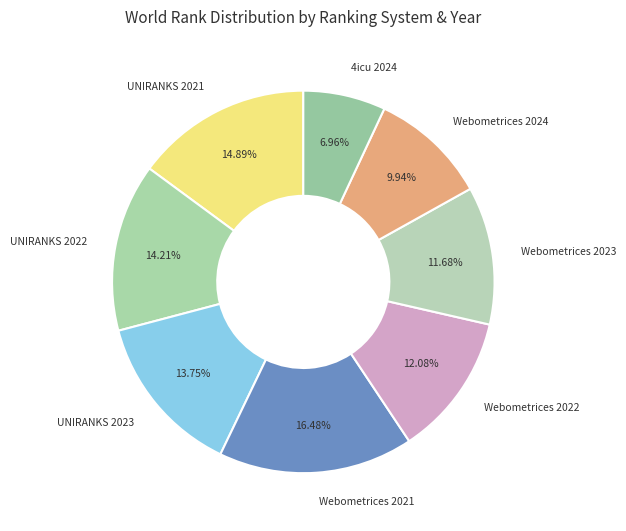

True or false: 4icu 2024 accounts for 17% of the total.

False